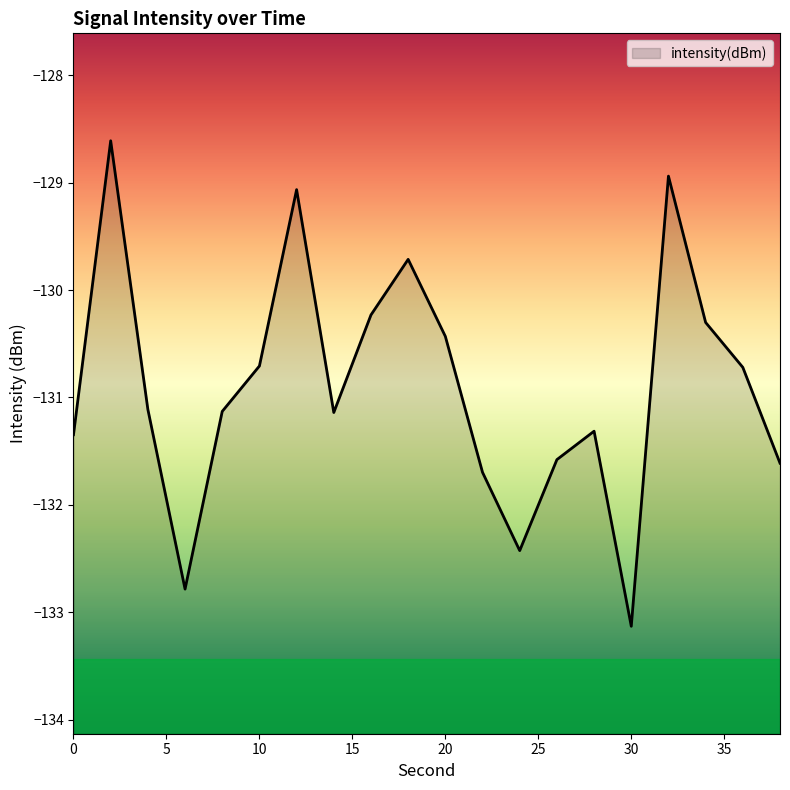

Count the number of categories in the chart.

20